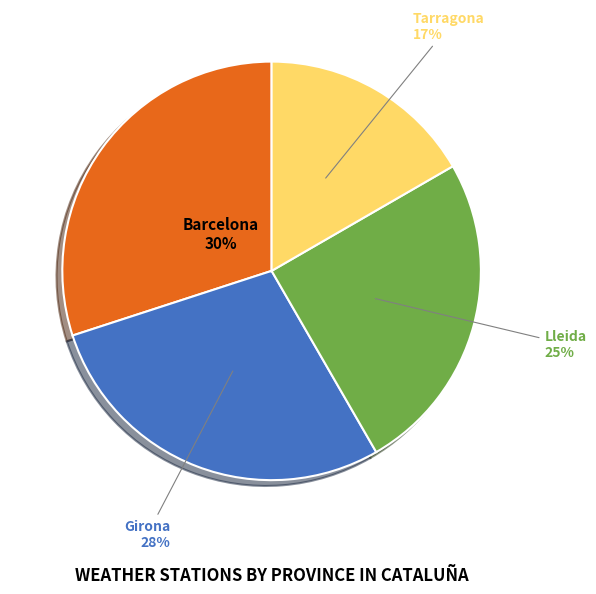

To the nearest percent, what is the combined percentage of Girona and Lleida?

53%